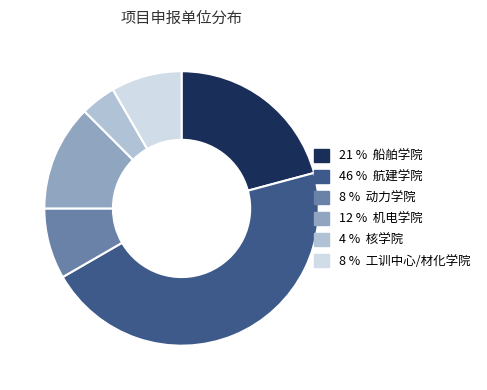

Do 8 % 工训中心/材化学院 and 4 % 核学院 together represent more than half of the pie?

No